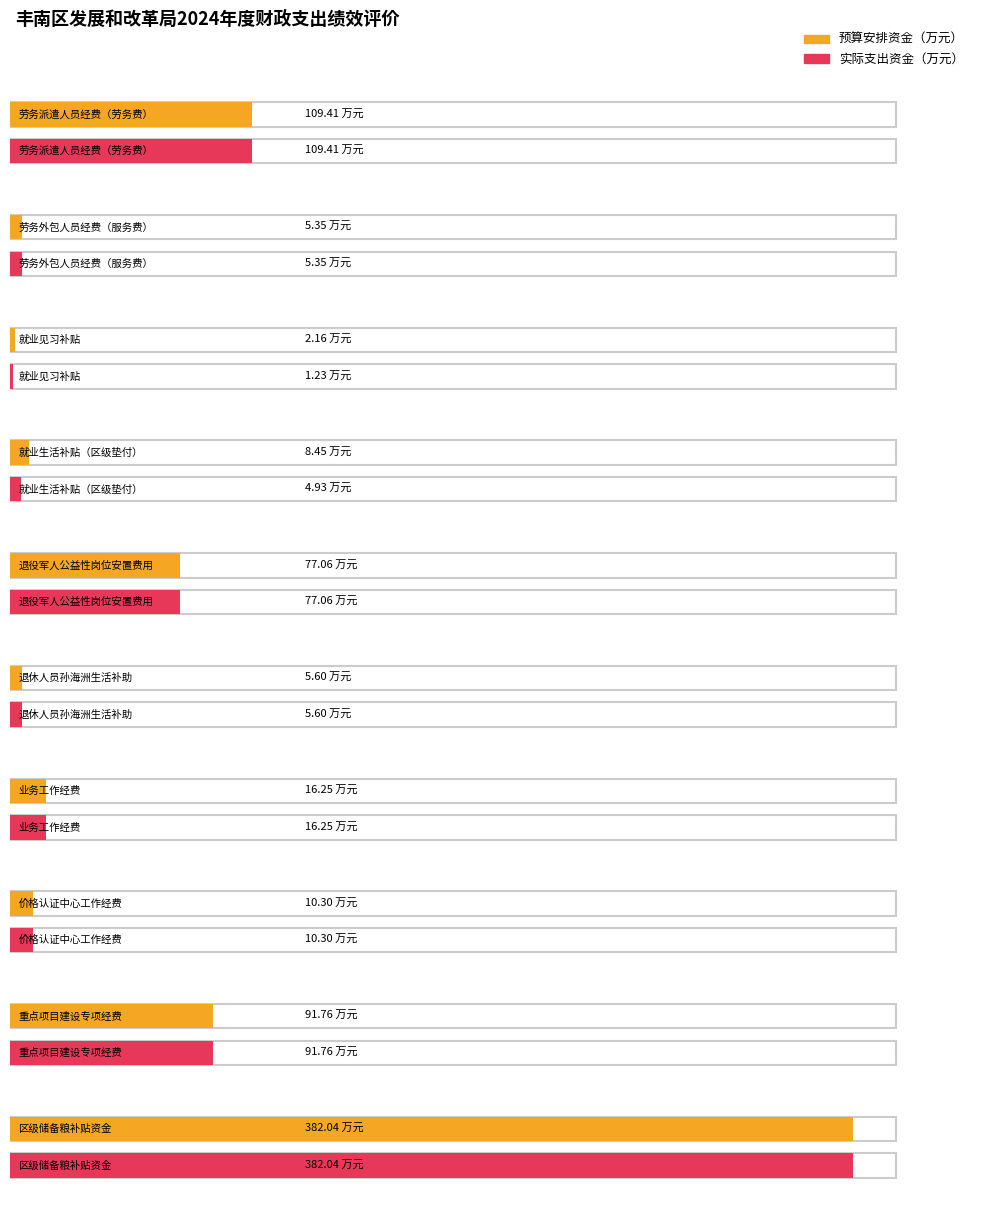

Which series changed the most between 就业见习补贴 and 退休人员孙海洲生活补助?

实际支出资金（万元）